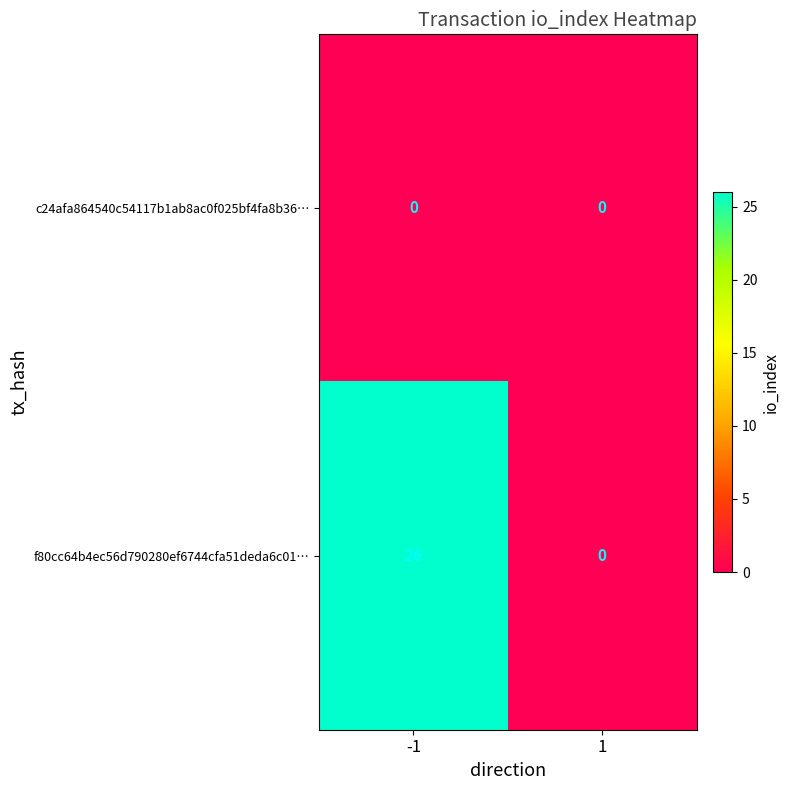

How many data points does each series have?

2